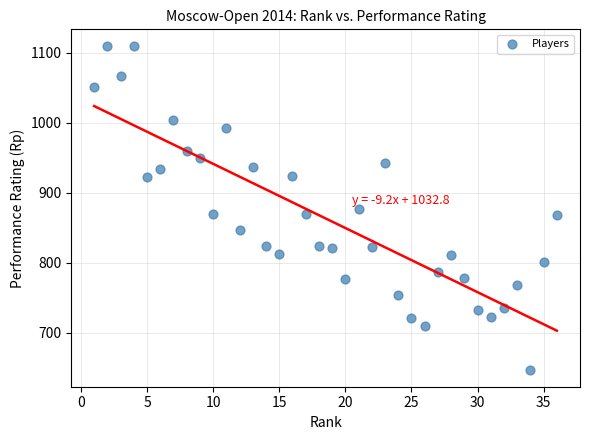

What is the range of Y values (max minus min)?

464